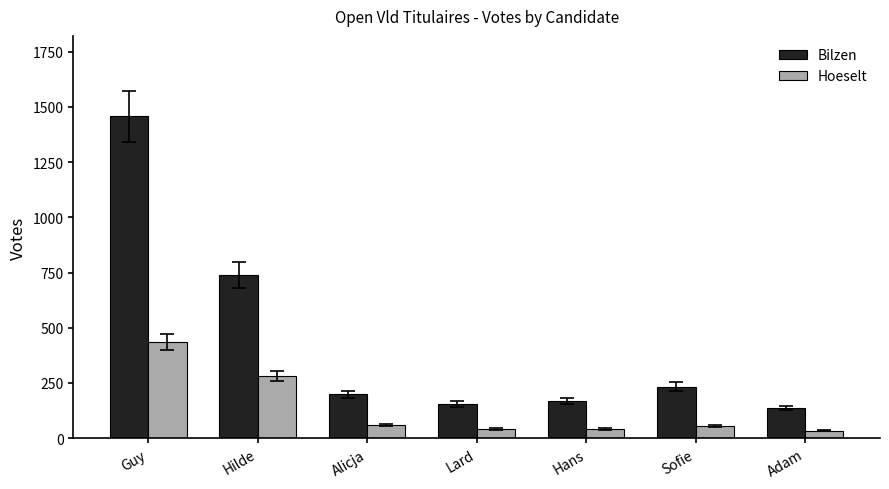

Between Hilde and Lard, which series saw the biggest shift?

Bilzen